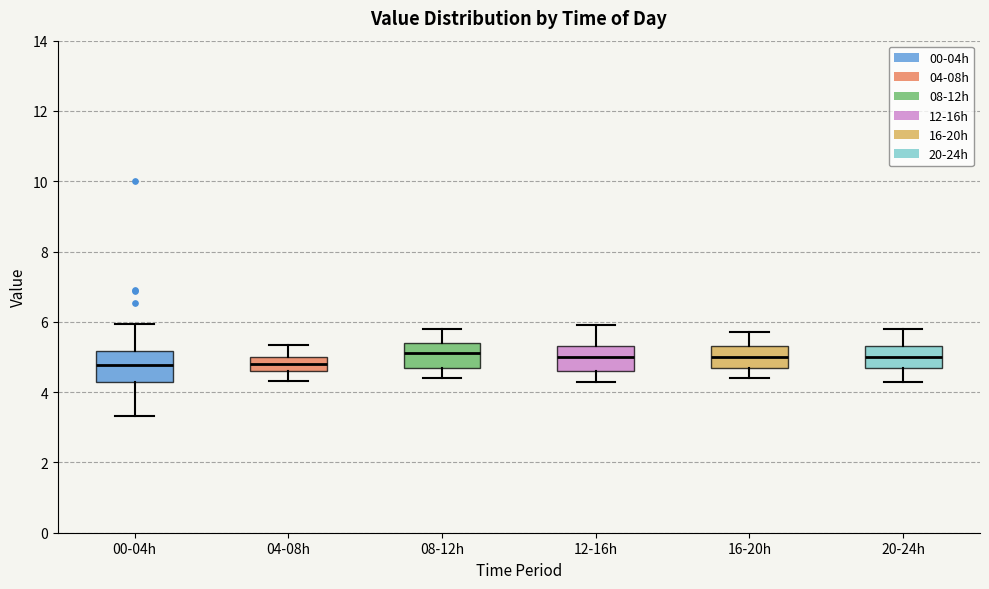

Where does the upper whisker of the box for 00-04h end on the y-axis? The values are not printed on the chart, so give them approximately, as read against the axis.

6.0